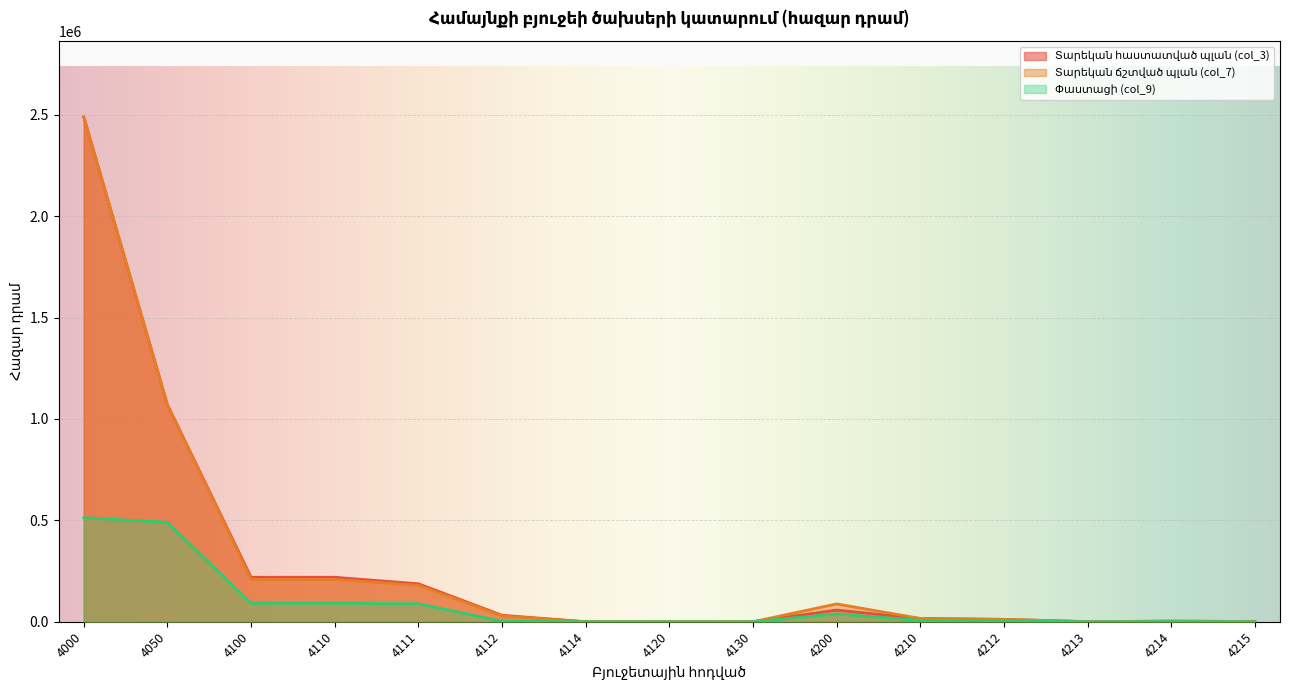

True or false: Տարեկան հաստատված պլան (col_3) has more than 1 interior local peaks.

True